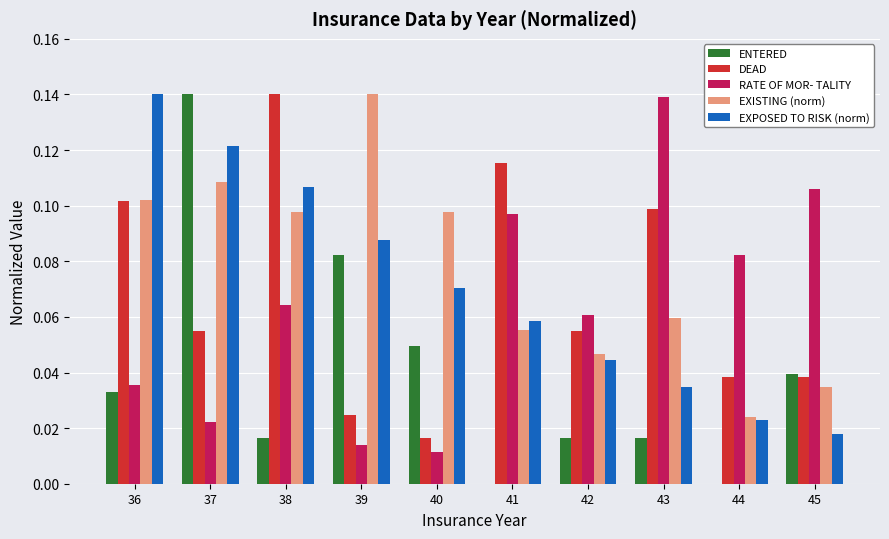

Between 41 and 45, which series saw the biggest shift?

DEAD